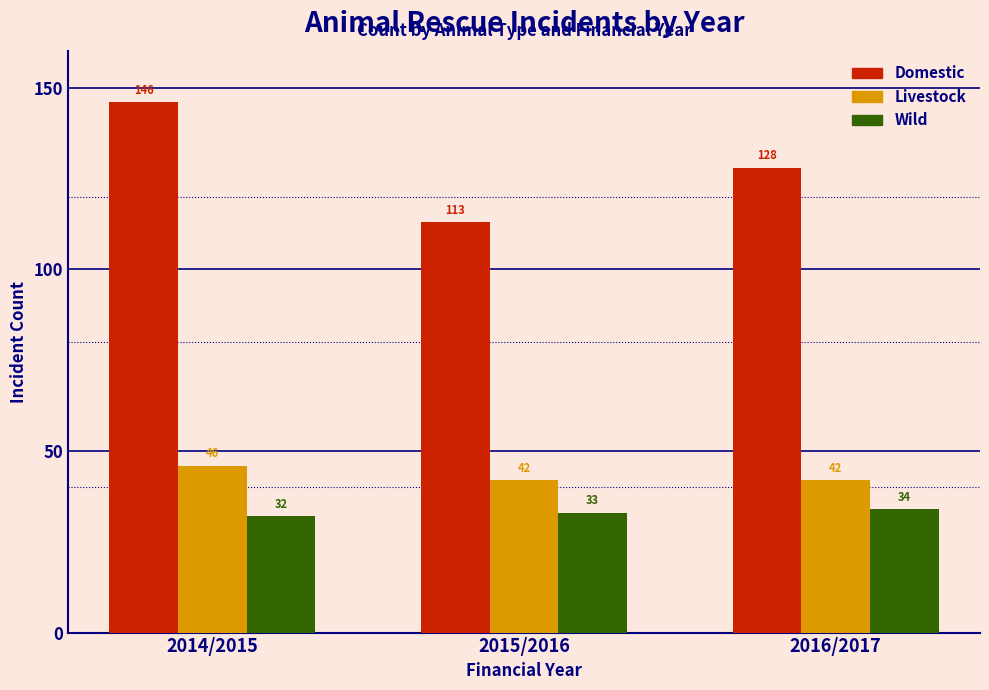

Reading right to left, list all the values displayed in this chart.

Domestic: 128	113	146
Livestock: 42	42	46
Wild: 34	33	32